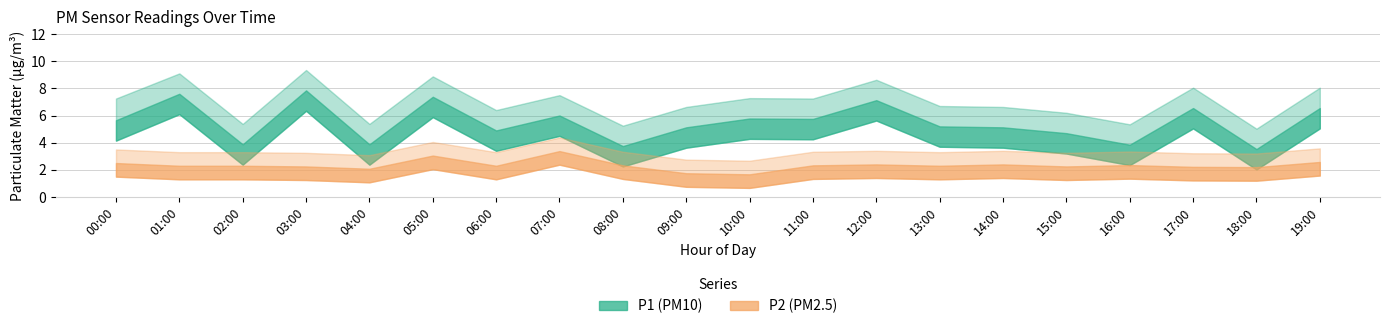

How many categories are shown in the chart?

20